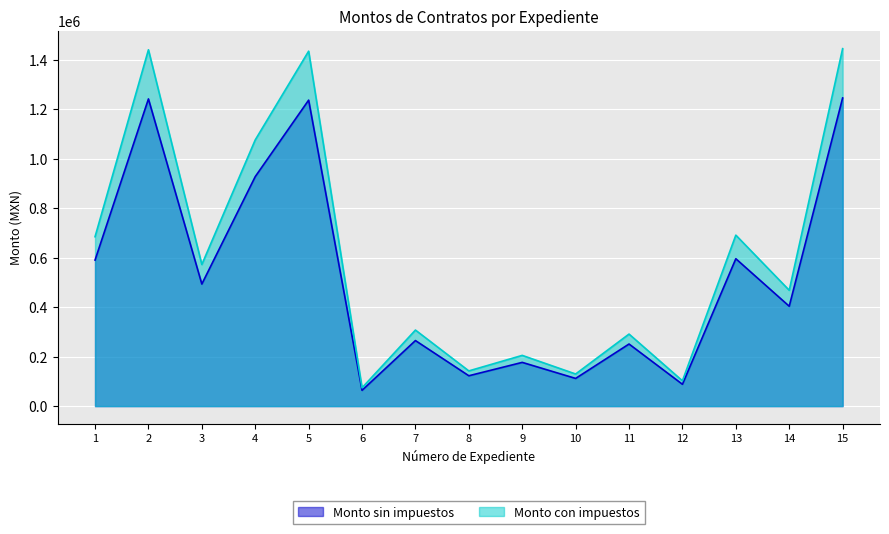

What is the approximate value of Monto sin impuestos at 3?

493642.6